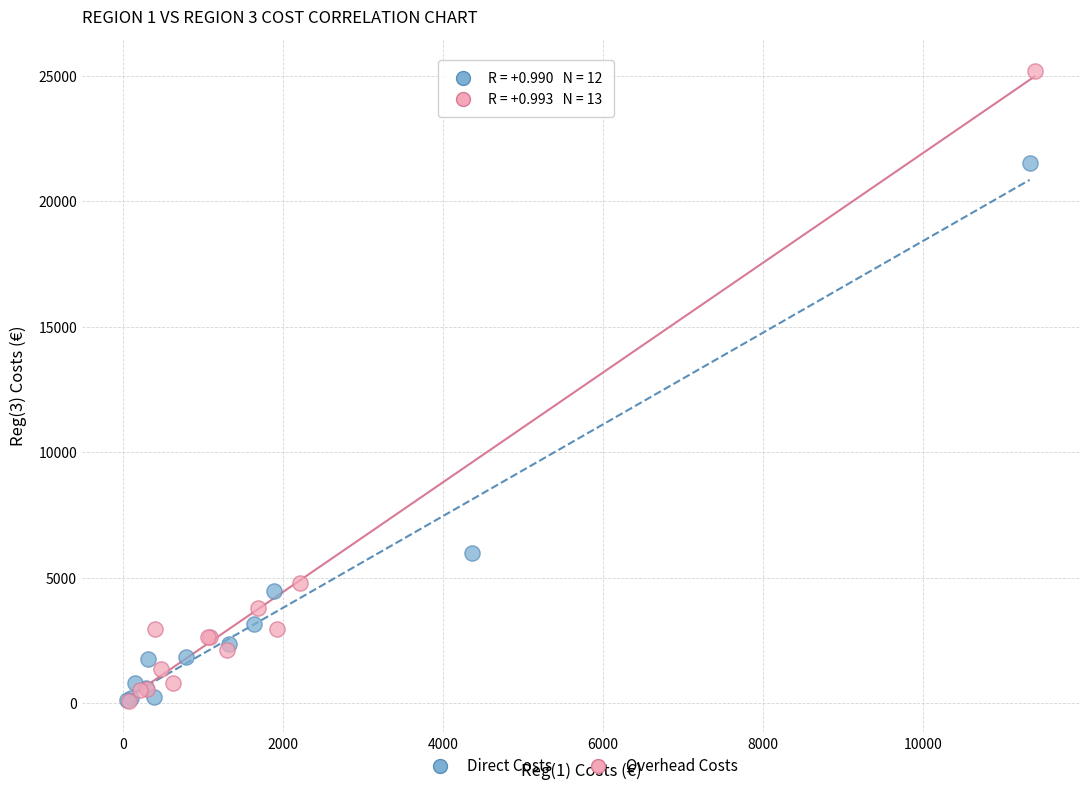

Which series reaches the maximum Y coordinate?

Overhead Costs